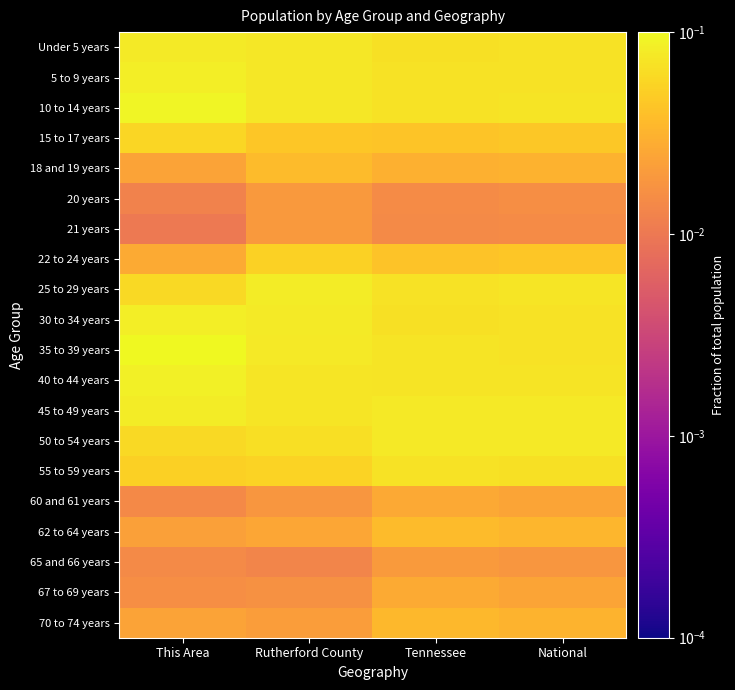

Rank the series at This Area from highest to lowest value.

35 to 39 years, 10 to 14 years, 40 to 44 years, 30 to 34 years, 5 to 9 years, 45 to 49 years, Under 5 years, 25 to 29 years, 50 to 54 years, 15 to 17 years, 55 to 59 years, 22 to 24 years, 18 and 19 years, 70 to 74 years, 62 to 64 years, 67 to 69 years, 65 and 66 years, 60 and 61 years, 20 years, 21 years